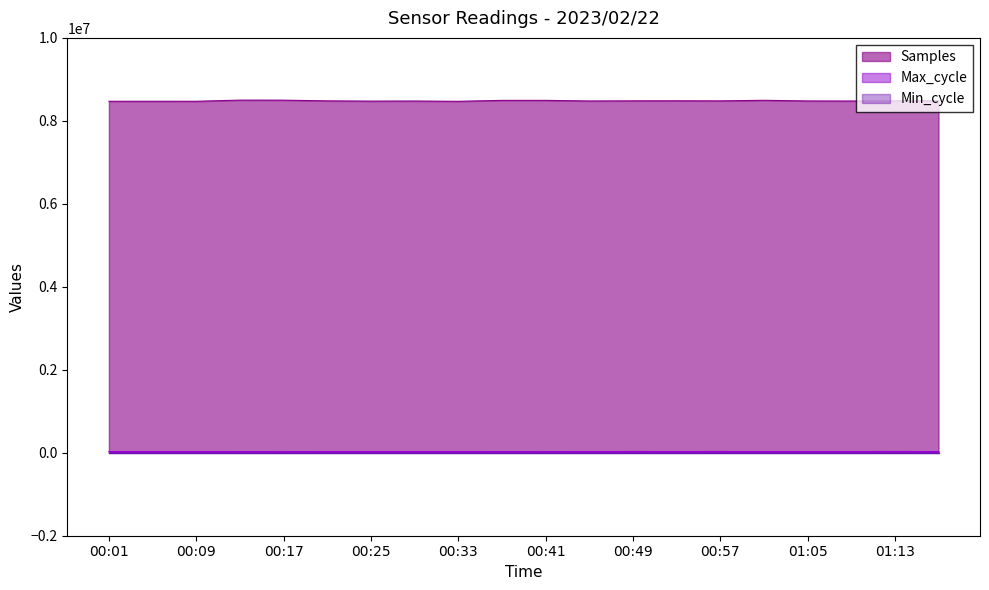

Which series has the largest range (max minus min)?

Samples